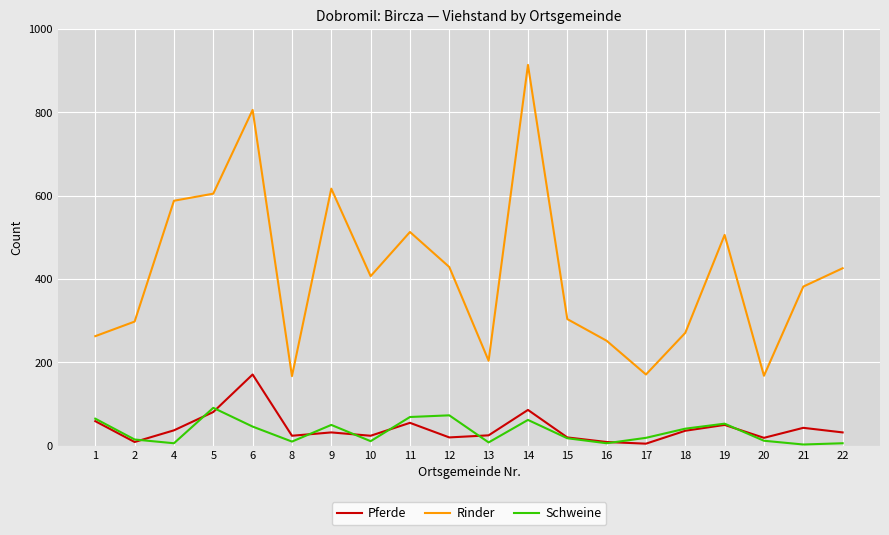

Which series has the widest spread of values?

Rinder